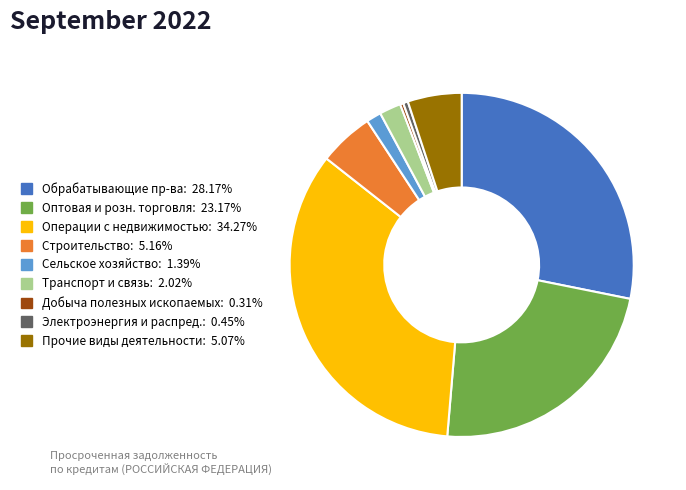

Is there any slice that represents more than half of the pie?

No